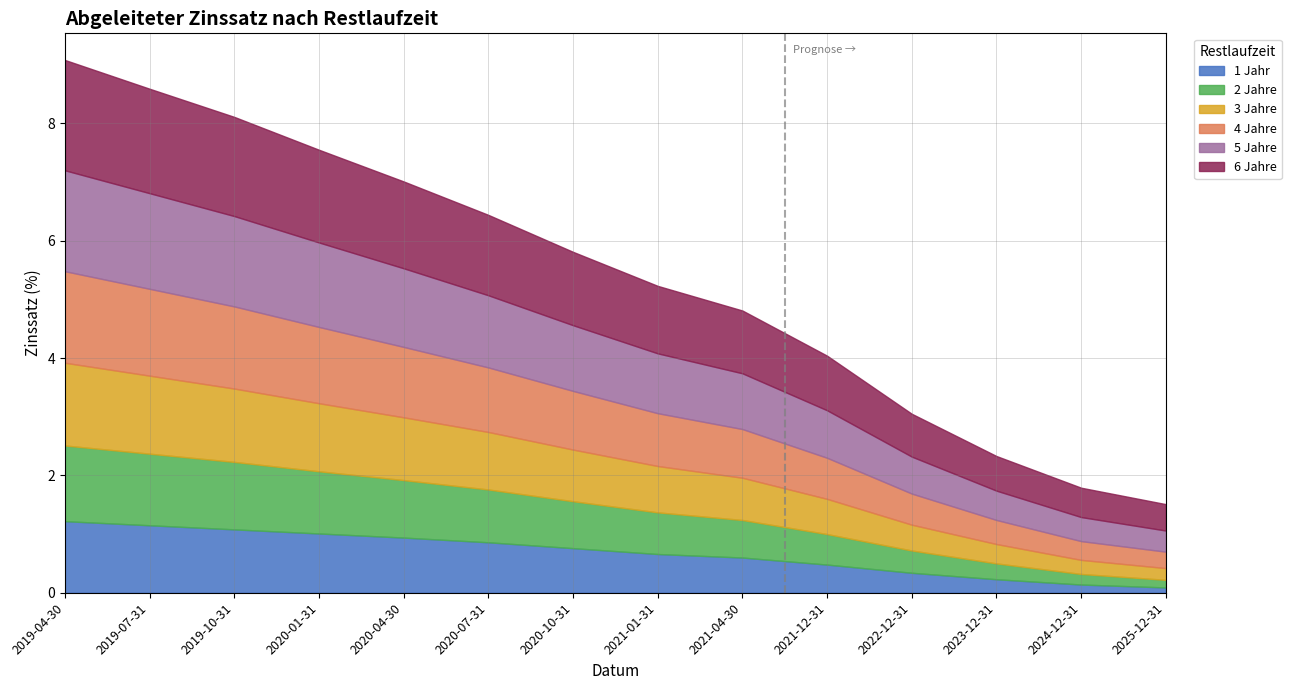

True or false: 2 Jahre has a value of 0.4 at 2022-12-31.

True